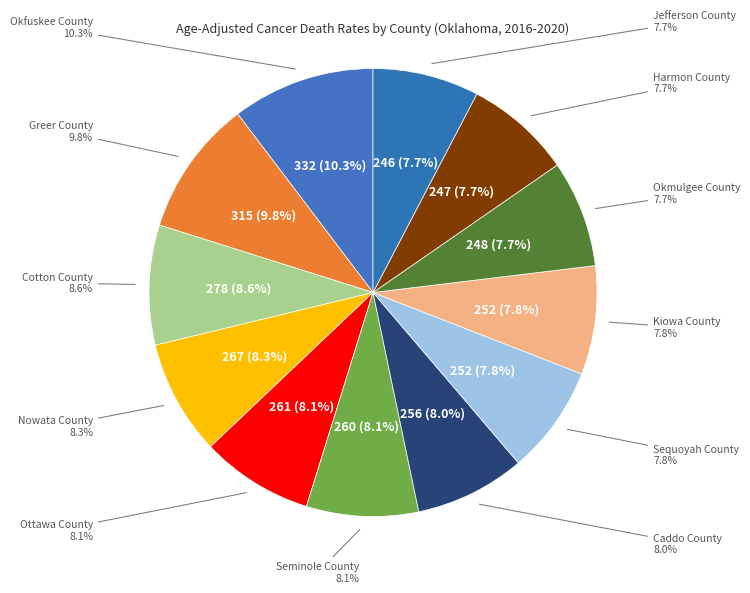

True or false: Ottawa County accounts for 1% of the total.

False